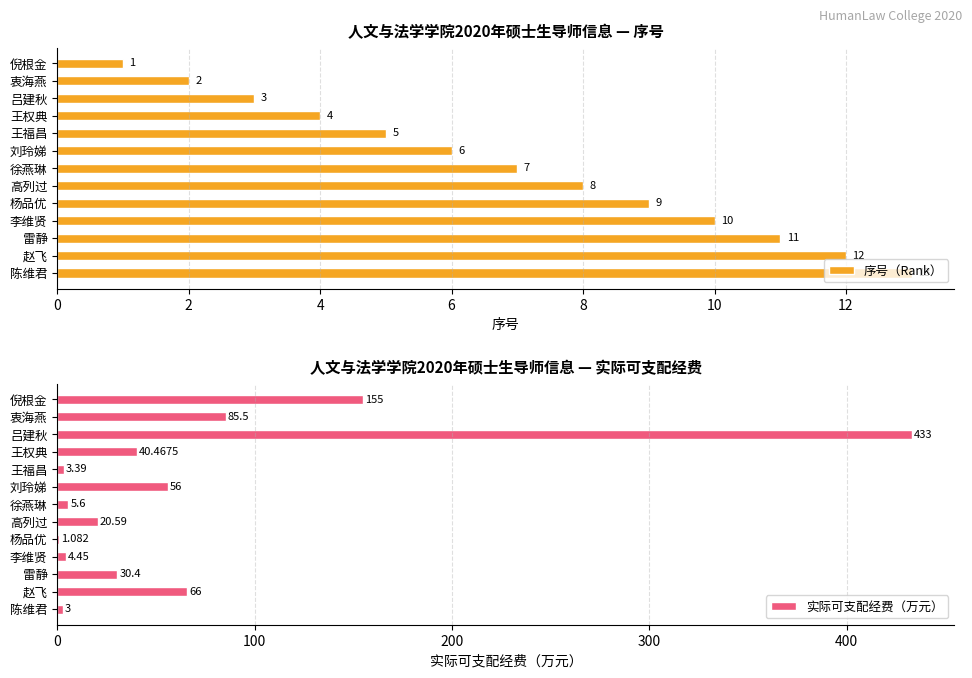

What are all the series names shown in the legend?

序号（Rank）, 实际可支配经费（万元）